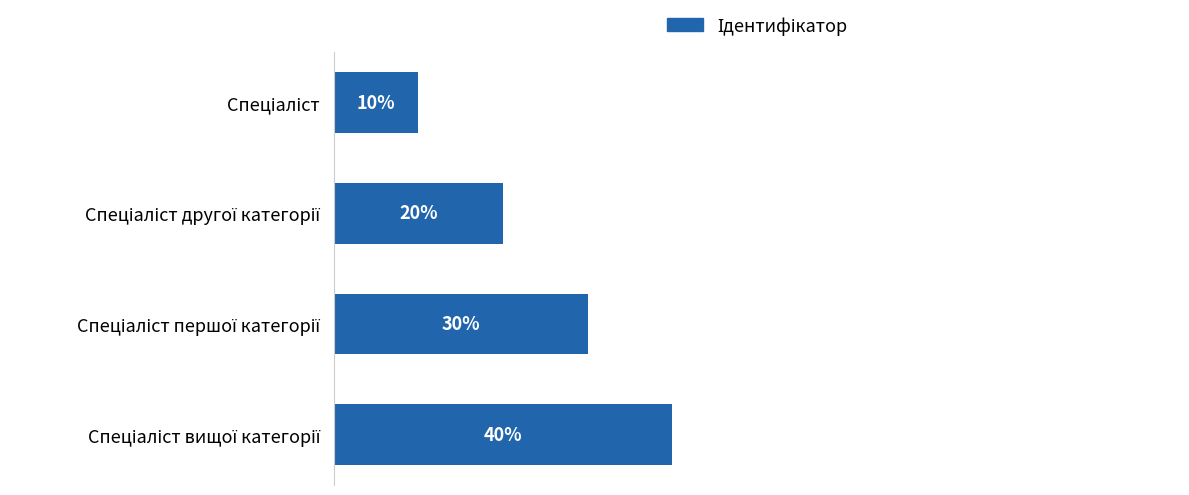

Are the bars horizontal?

Yes